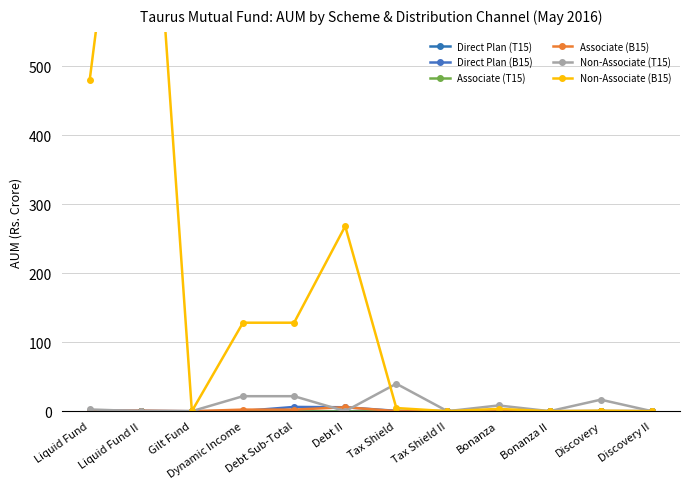

How many values in the Non-Associate (T15) series exceed 2?

6